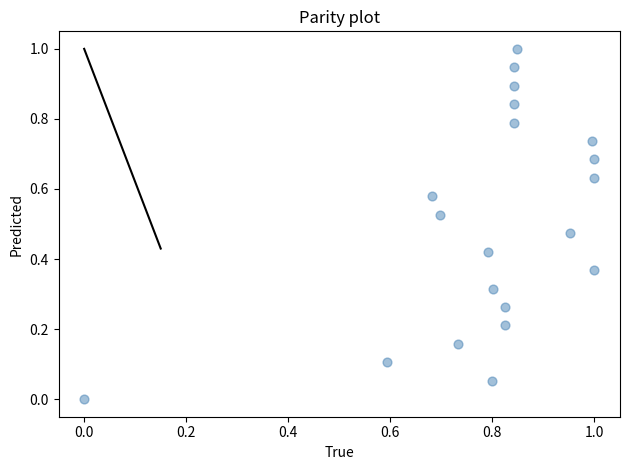

What is the range of Y values (max minus min)?

1.0